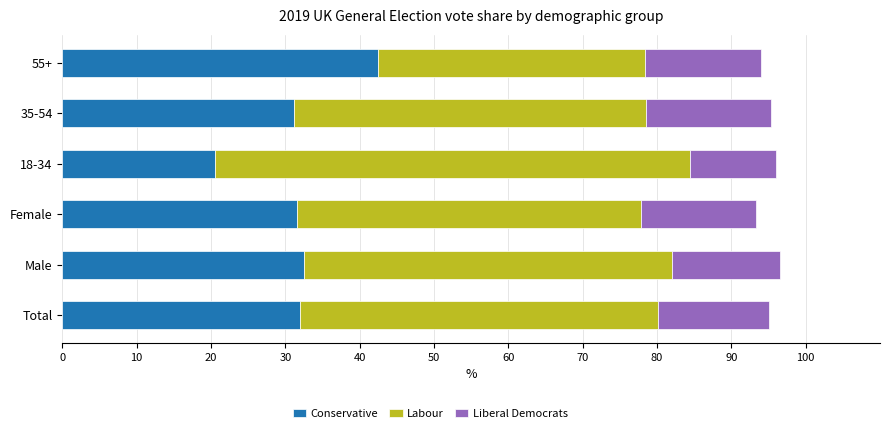

What is the minimum value for Conservative?

20.6